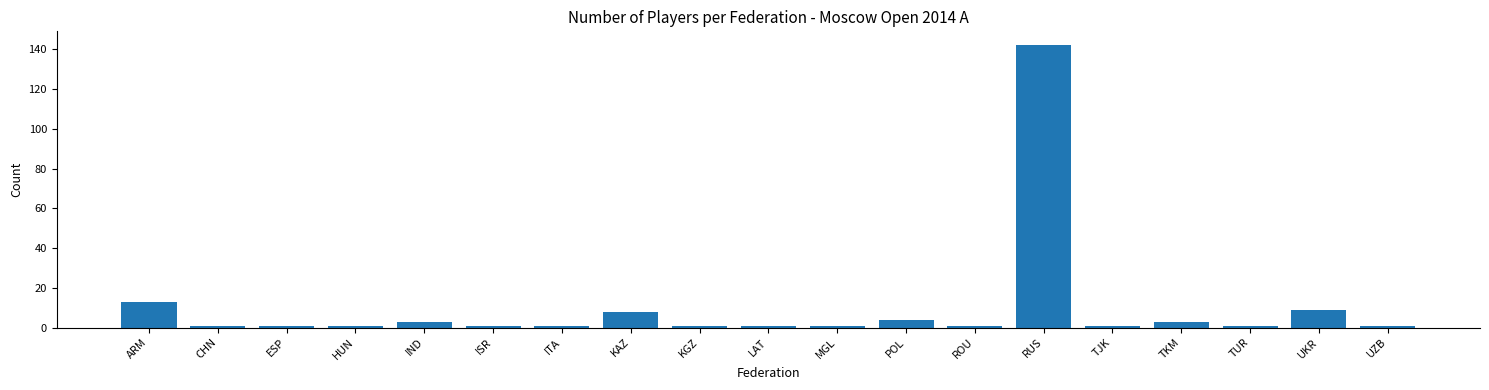

Reading left to right, extract all data points from this chart.

ARM=13	CHN=1	ESP=1	HUN=1	IND=3	ISR=1	ITA=1	KAZ=8	KGZ=1	LAT=1	MGL=1	POL=4	ROU=1	RUS=142	TJK=1	TKM=3	TUR=1	UKR=9	UZB=1